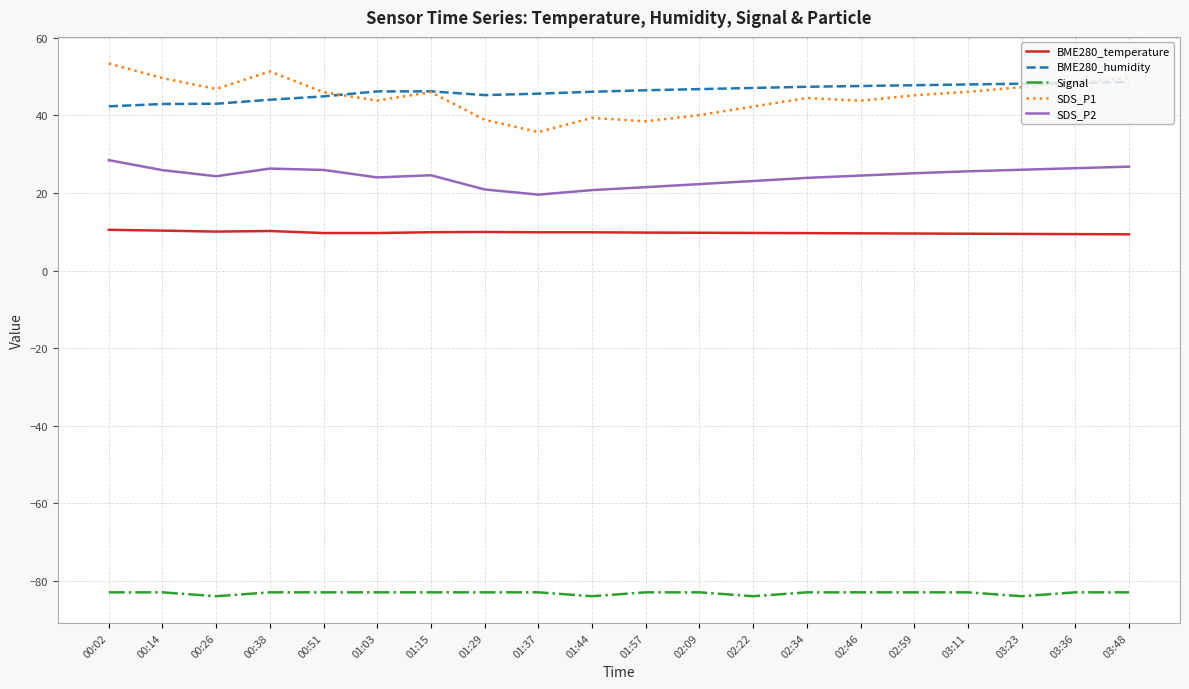

How many lines are shown in the chart?

5